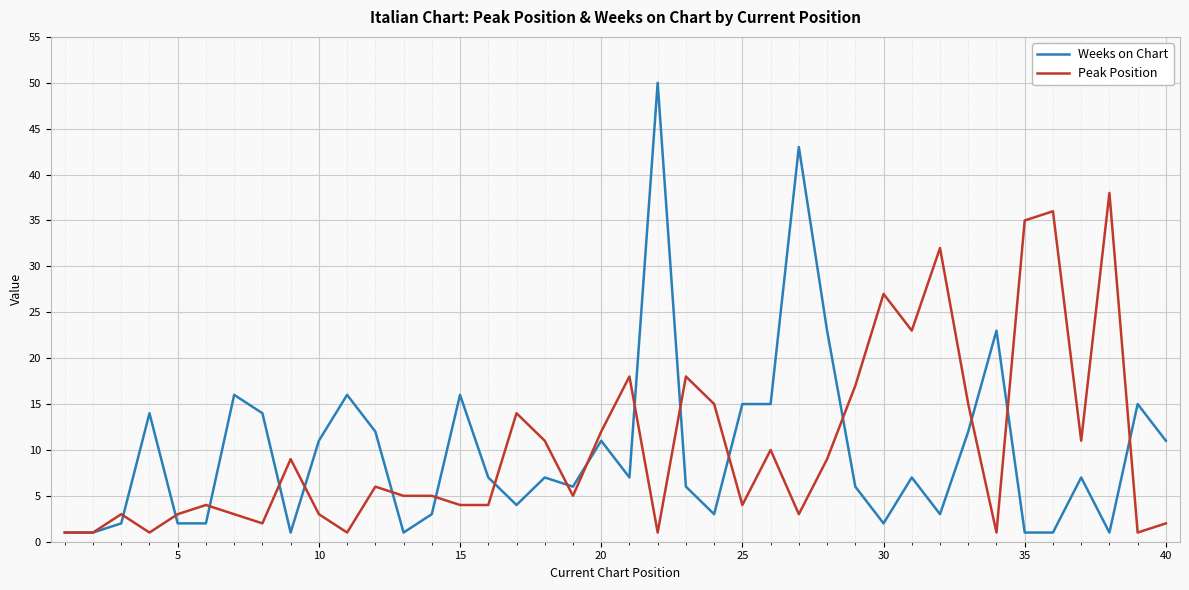

Which series has the largest range (max minus min)?

Weeks on Chart